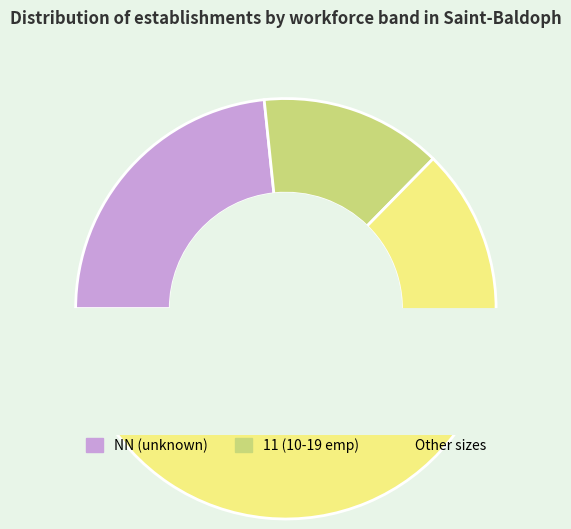

To the nearest percent, what is the difference between the 00 and other slice percentages?

38%